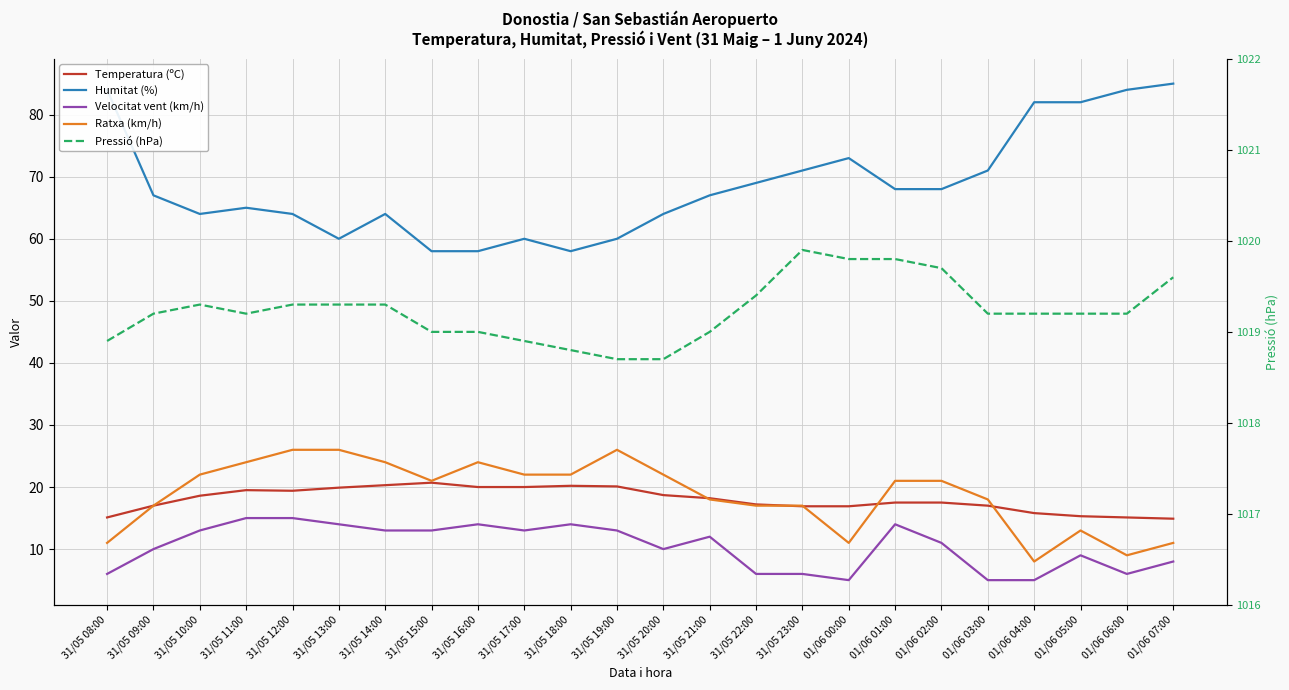

At which label does Ratxa (km/h) reach its peak?

31/05 12:00